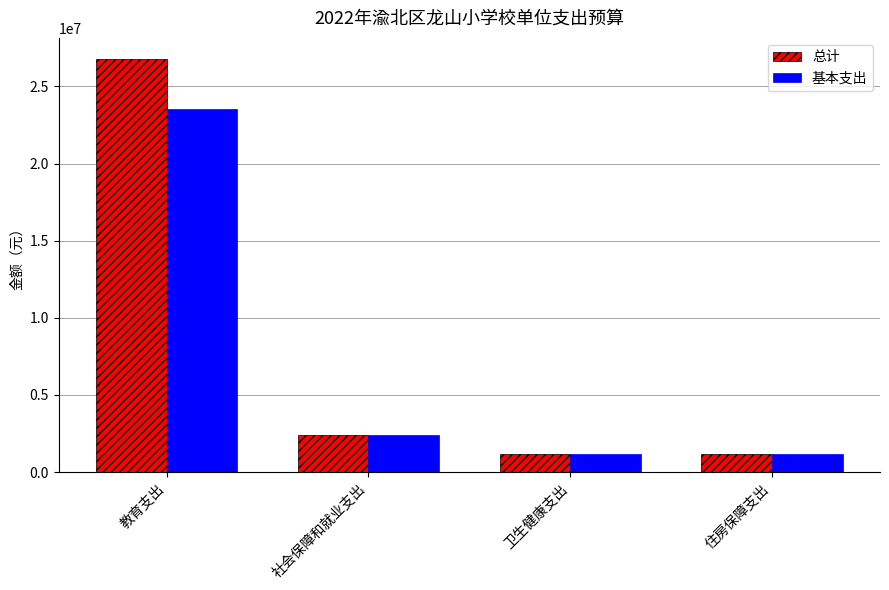

What is the label of the 3rd bar from the right?

社会保障和就业支出